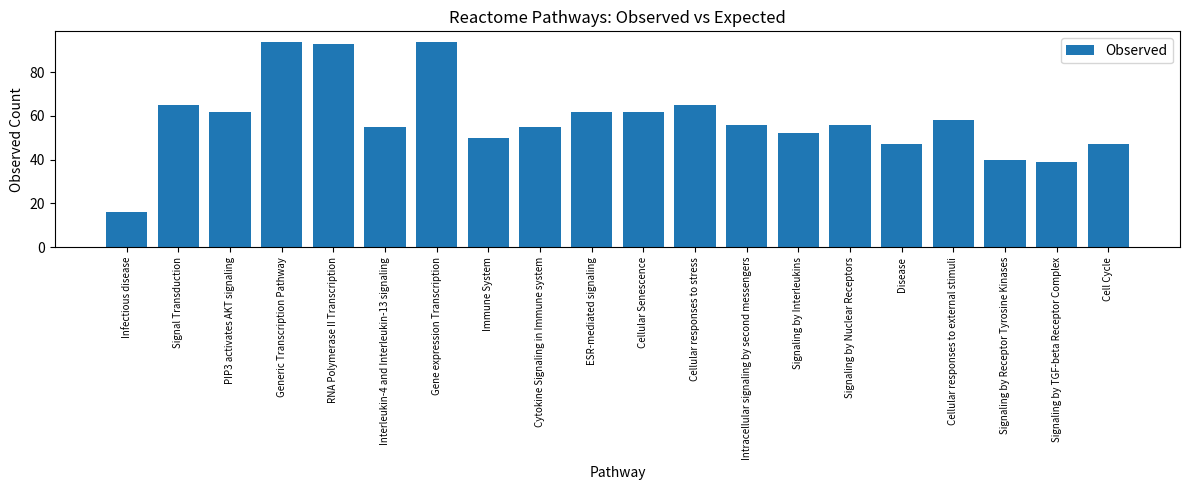

Which has a higher value, RNA Polymerase II Transcription or Signaling by TGF-beta Receptor Complex?

RNA Polymerase II Transcription